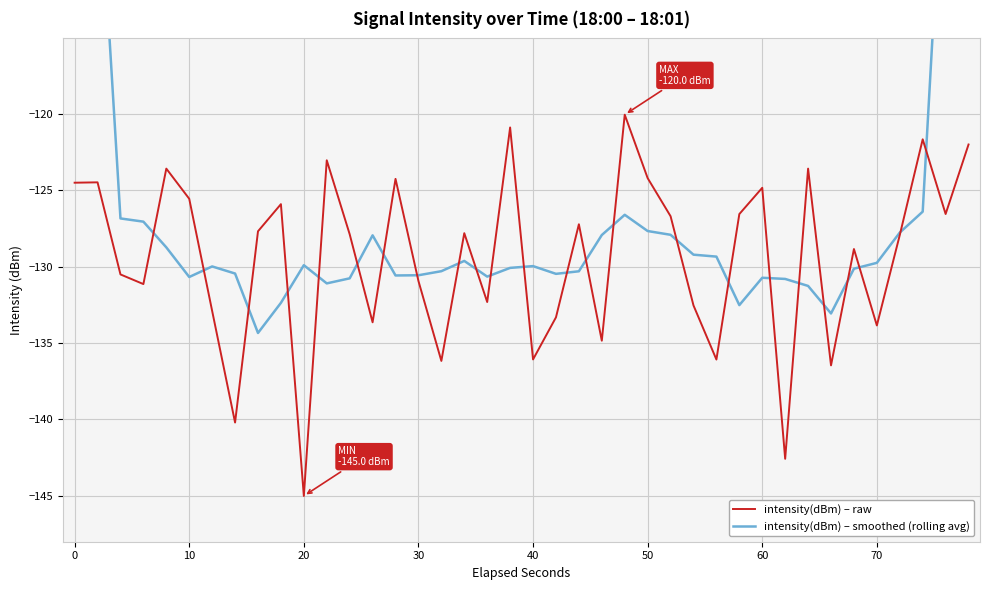

True or false: intensity(dBm) – raw has a value of -136.1 at 40.

True